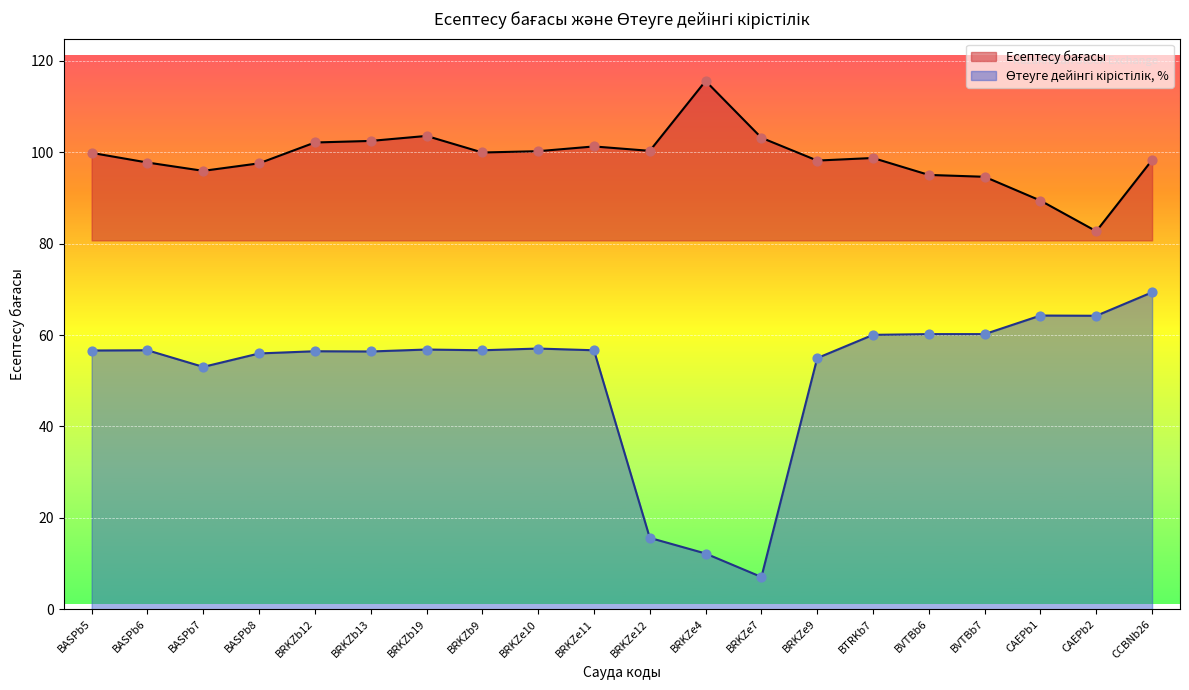

What is the total value across all series at BTRKb7?

158.8